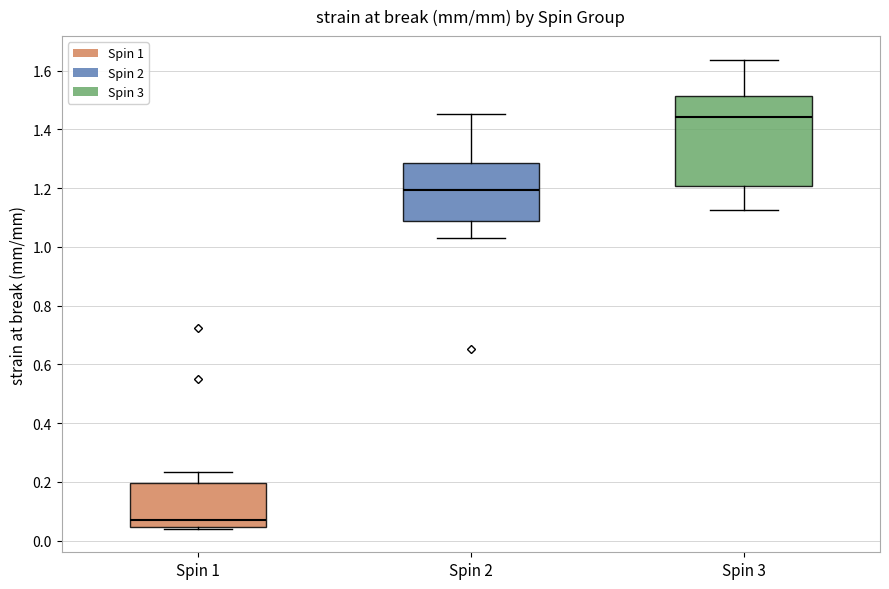

Which box's median line is the lowest?

Spin 1